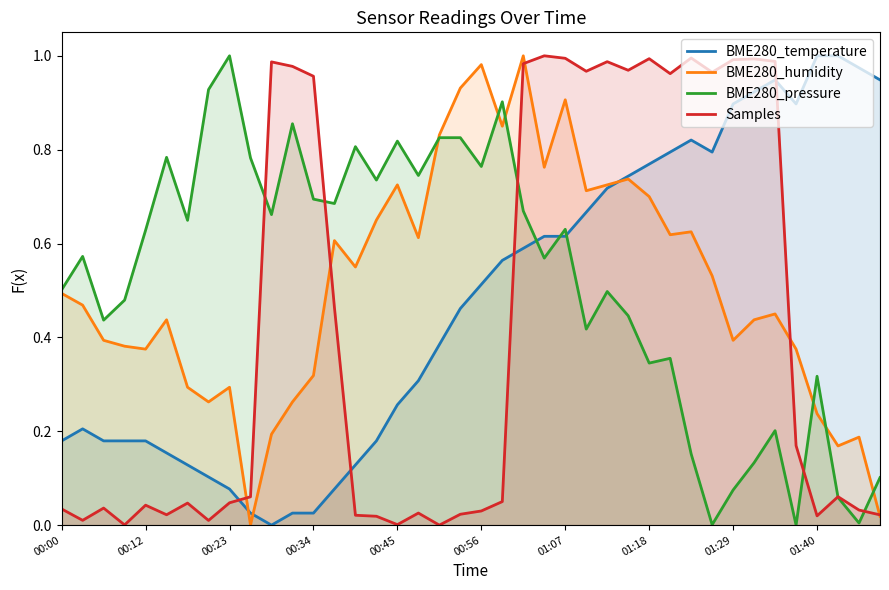

Which category has the highest value in the BME280_pressure series?

00:23